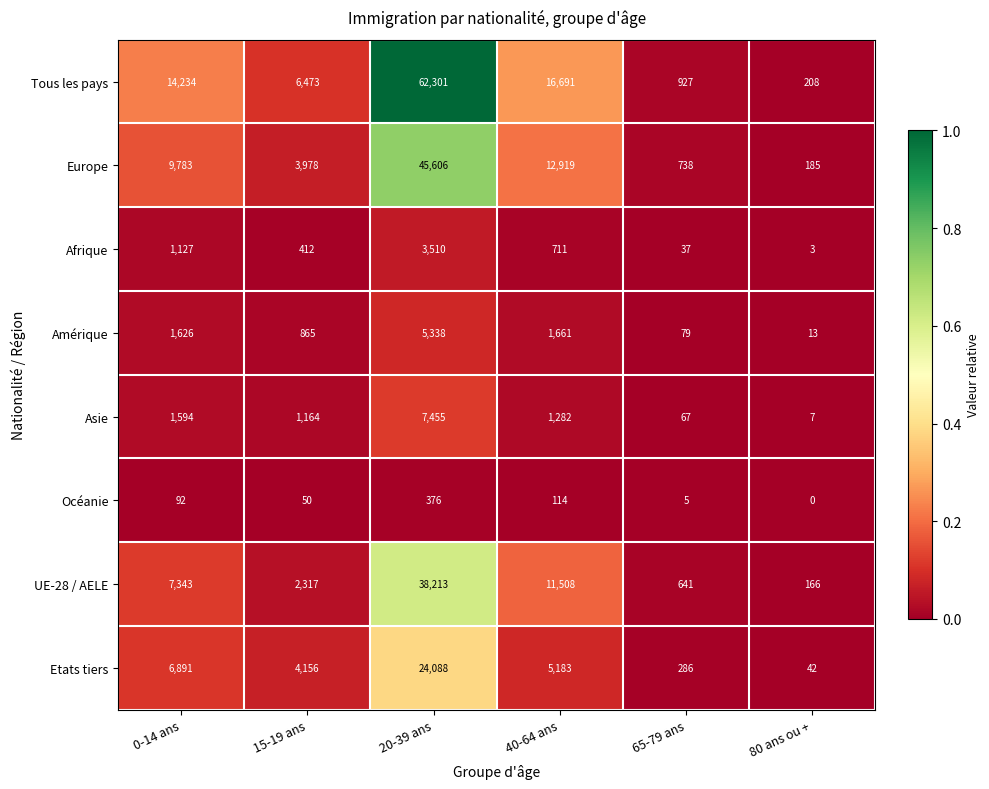

What is the difference between the UE-28 / AELE values at 80 ans ou + and 65-79 ans?

475